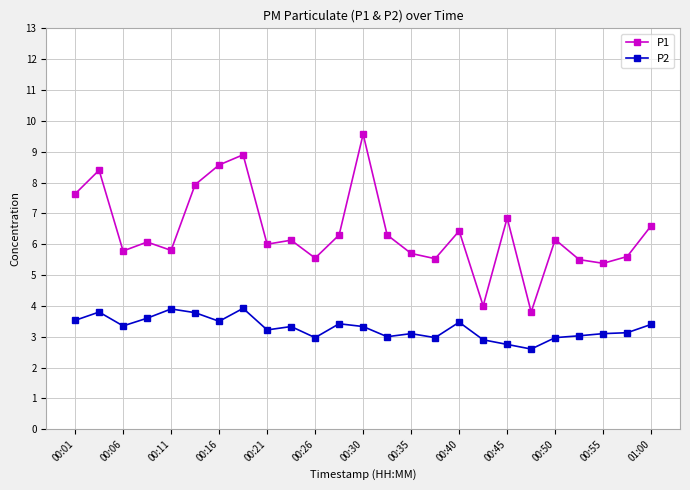

Which series has the widest spread of values?

P1